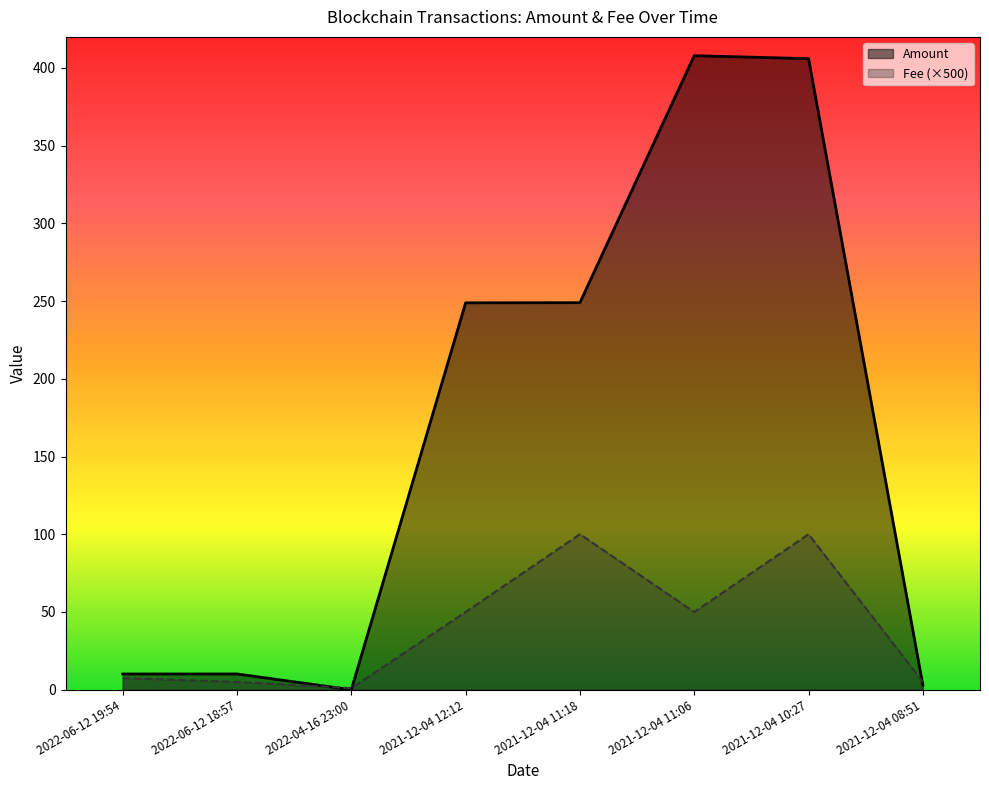

What are all the series names shown in the legend?

Amount, Fee (×500)